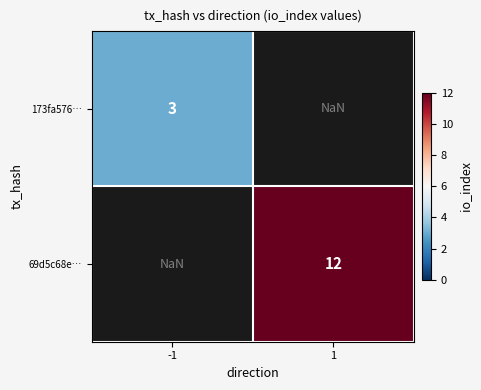

At how many categories does at least one series exceed 9?

1